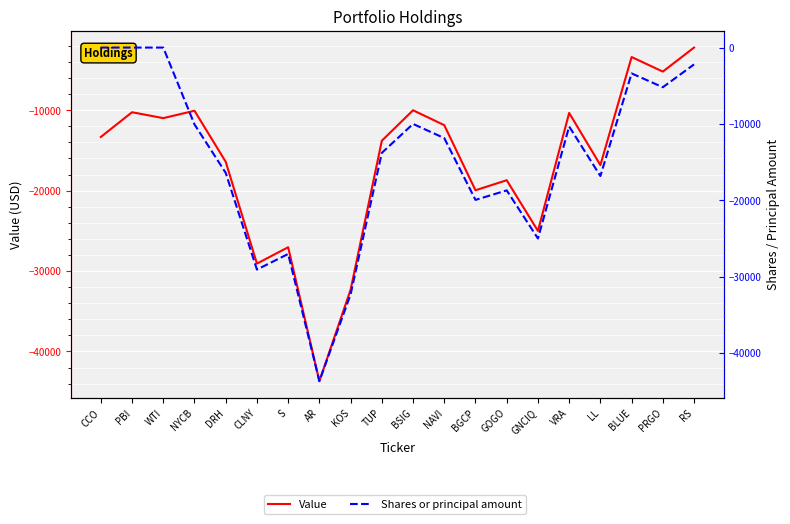

True or false: Value and Shares or principal amount intersect in this chart.

False